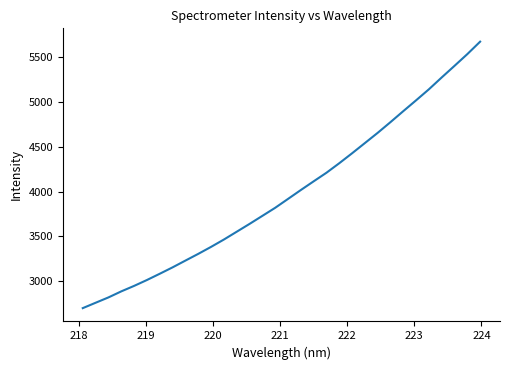

What is the smallest value displayed?

2698.8